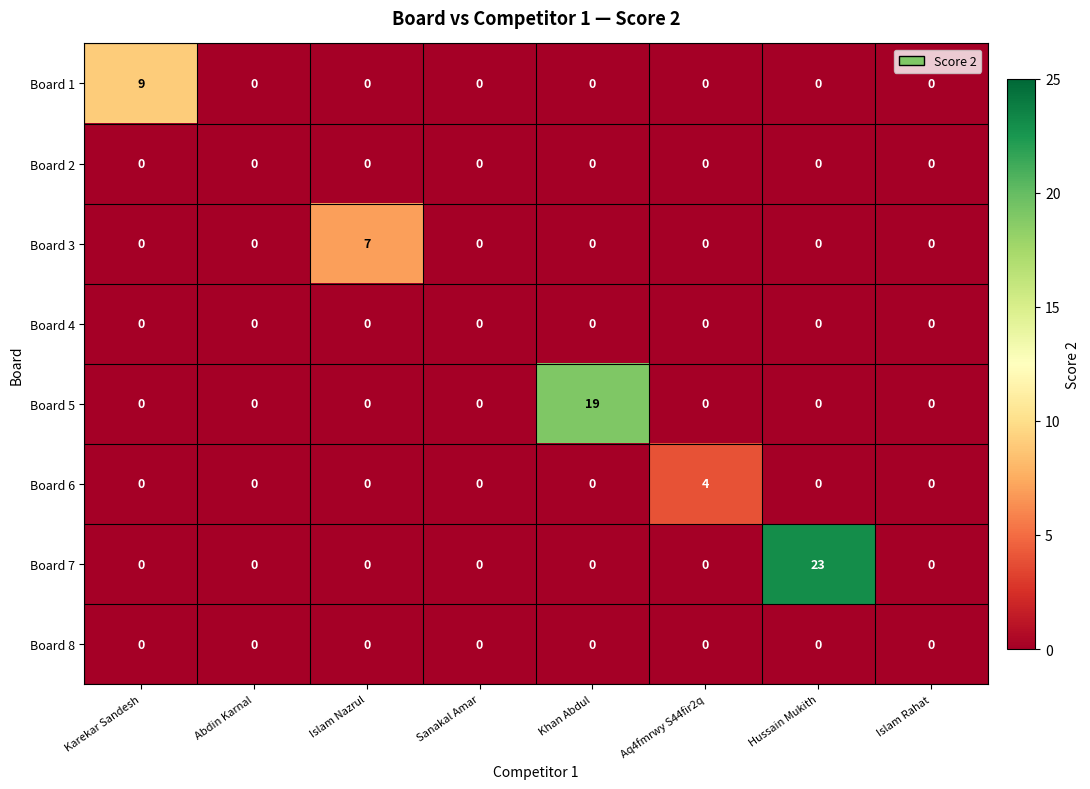

True or false: Board 4 has a value of 0 at Islam Rahat.

True